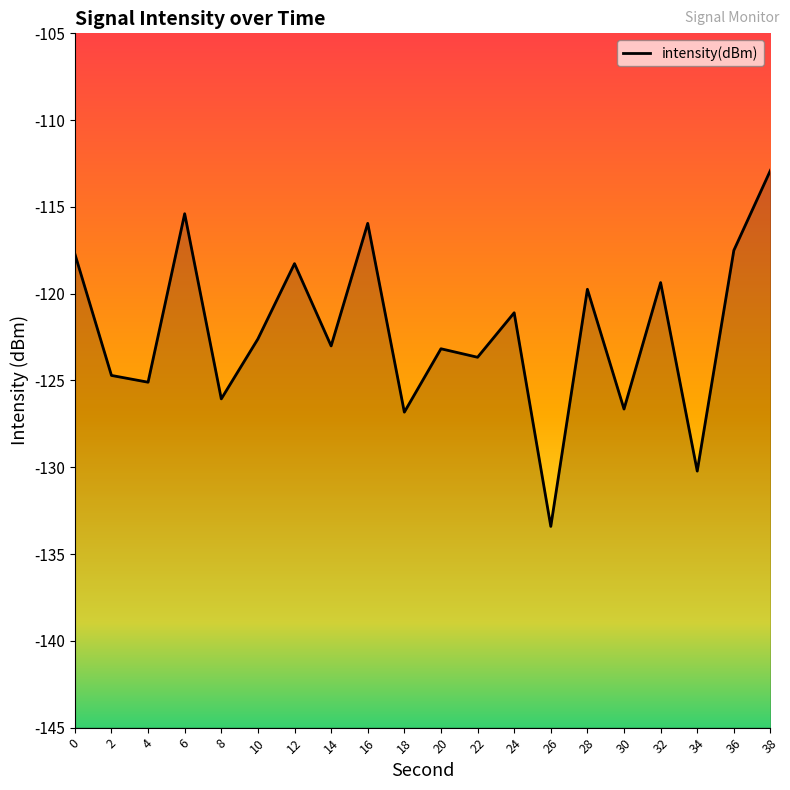

Which label corresponds to the smallest value in the chart?

26